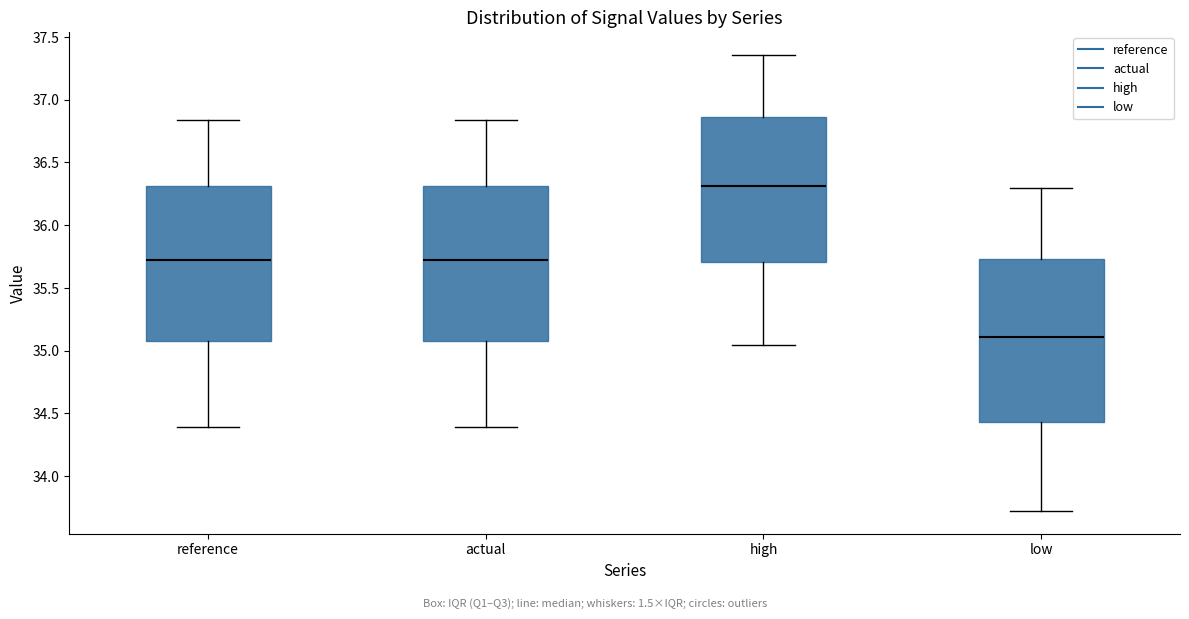

Which box is the tallest, from its lower edge to its upper edge?

low